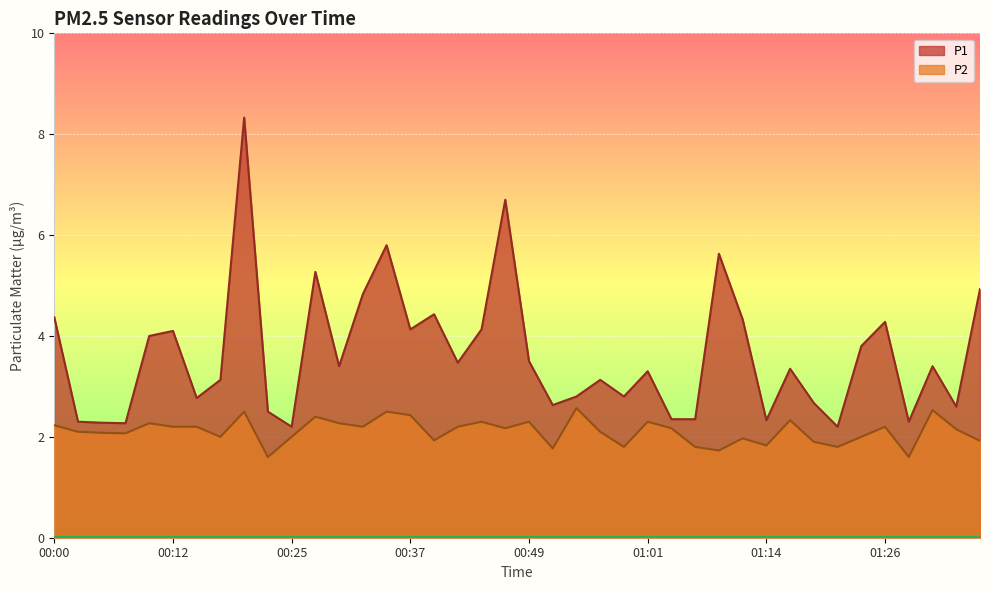

Rank the series at 00:05 from lowest to highest value.

P2, P1